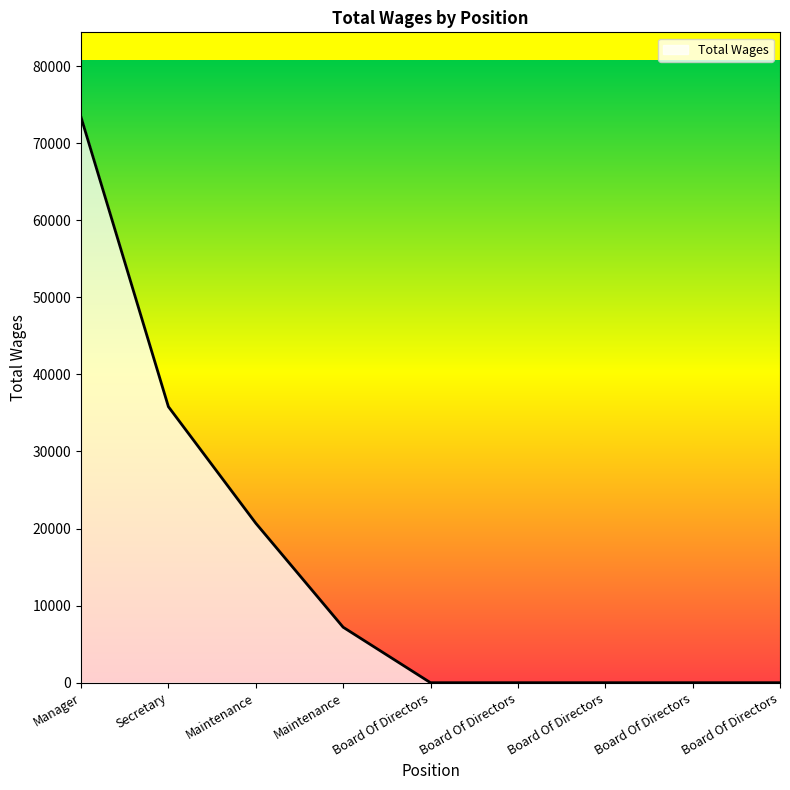

What is the label of the 7th point from the right?

Maintenance